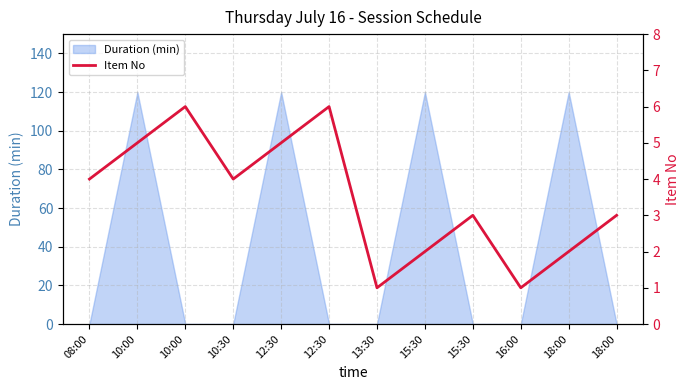

Which label corresponds to the smallest value in the chart?

13:30